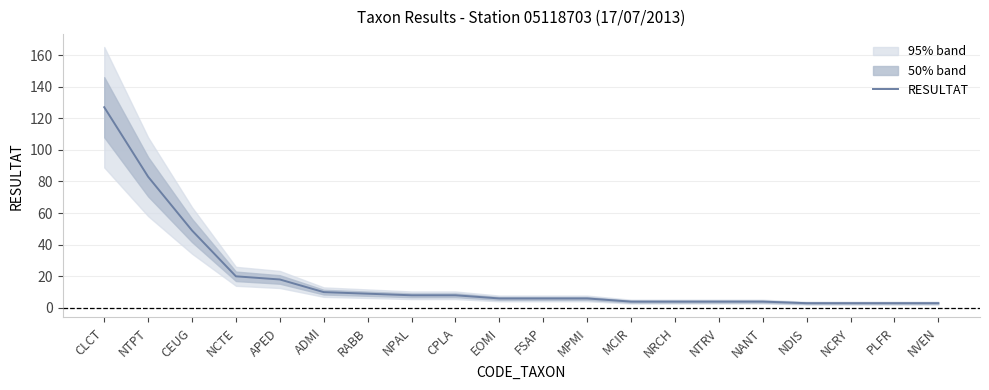

Reading left to right, transcribe all the data shown in this chart.

127	83	49	20	18	10	9	8	8	6	6	6	4	4	4	4	3	3	3	3